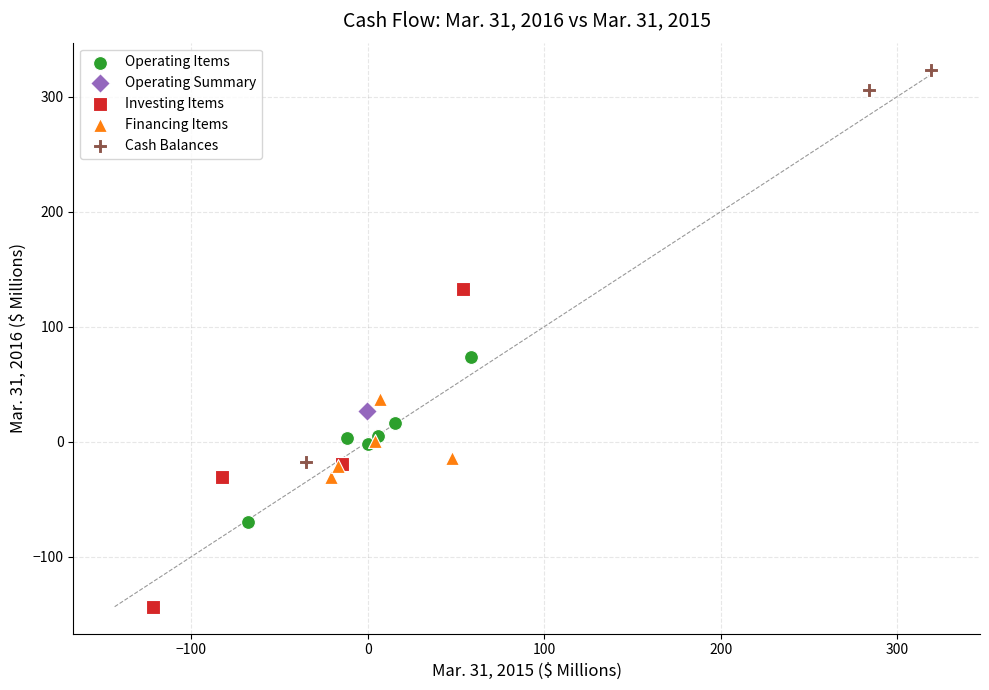

What are all the series names shown in the legend?

Operating Items, Operating Summary, Investing Items, Financing Items, Cash Balances